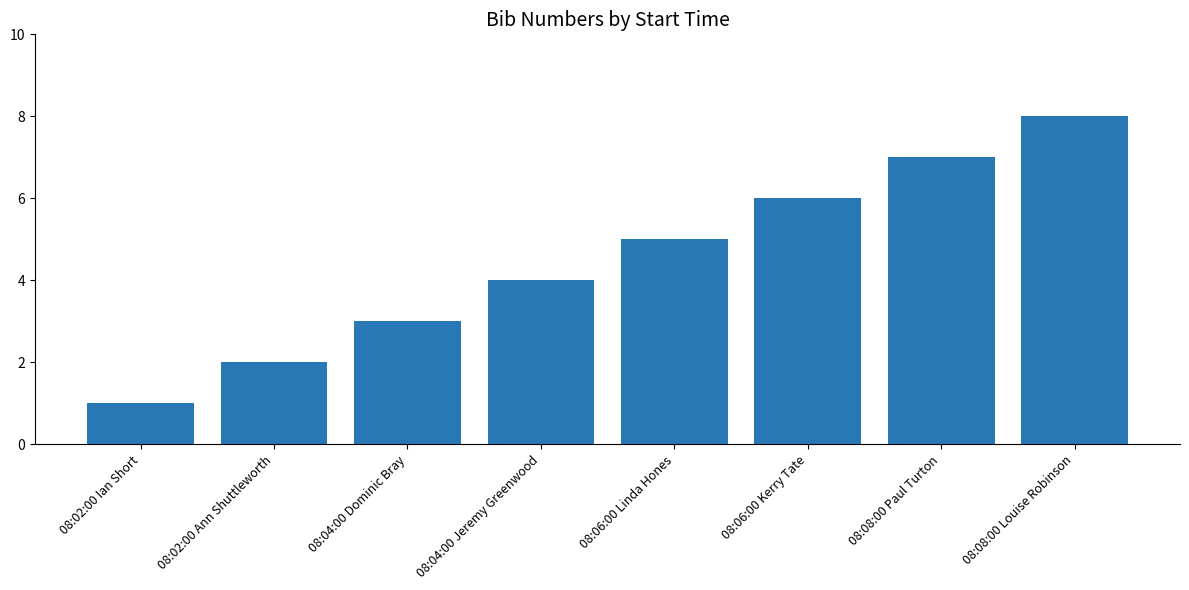

The value at 08:08:00 Louise Robinson is 8. True or false?

True